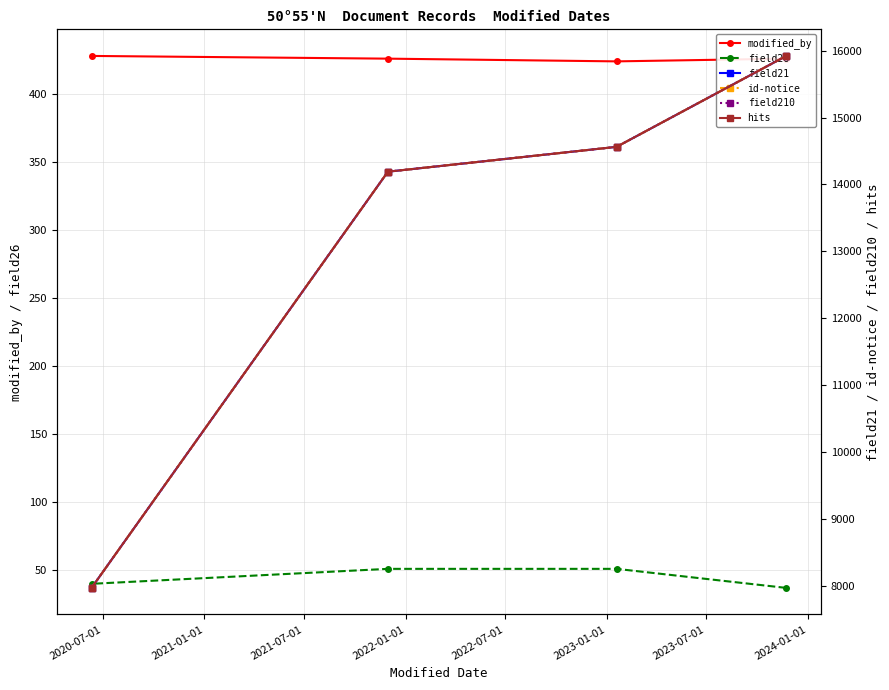

Rank the series by their maximum value, from lowest to highest.

field26, modified_by, field21, id-notice, field210, hits